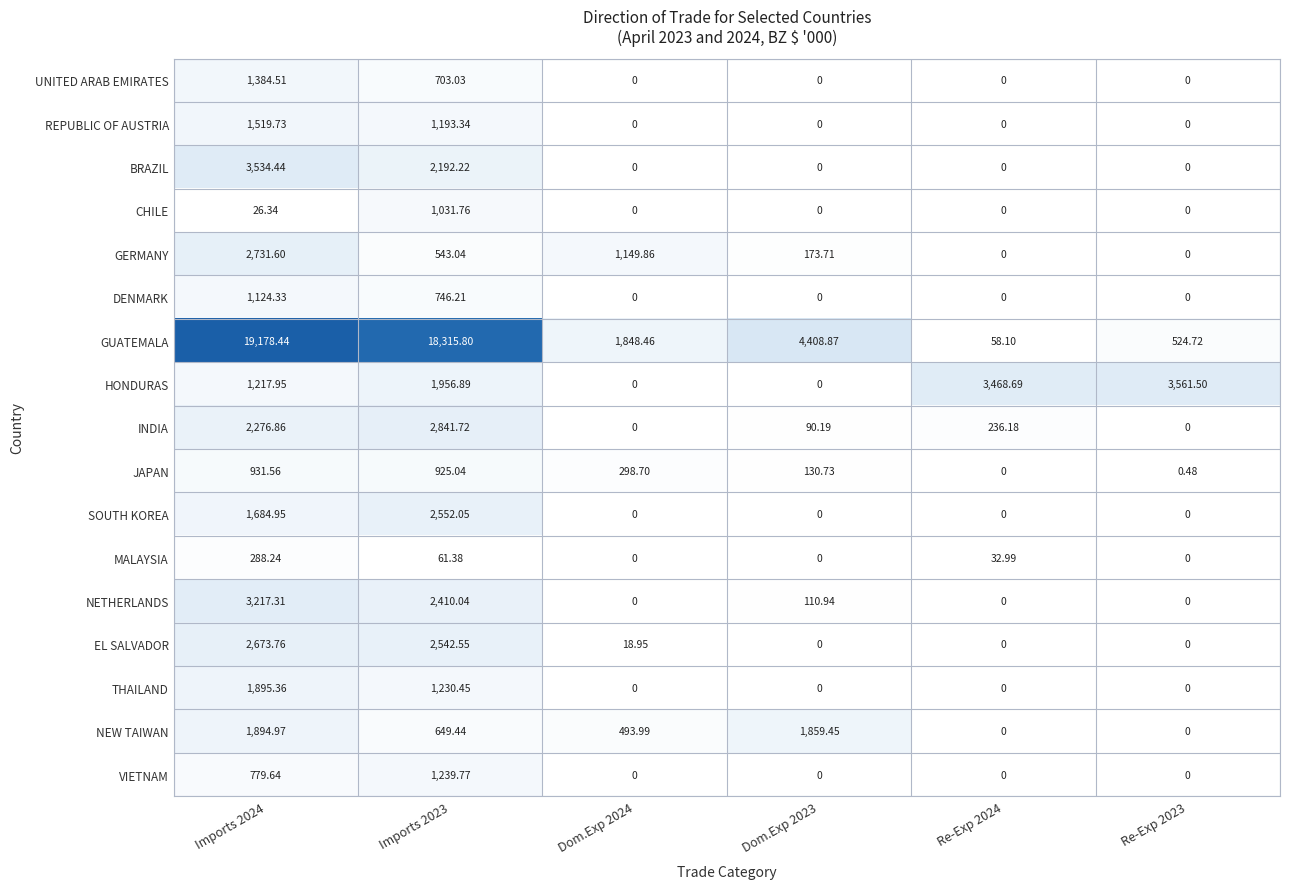

Which series has the largest total across all categories?

GUATEMALA